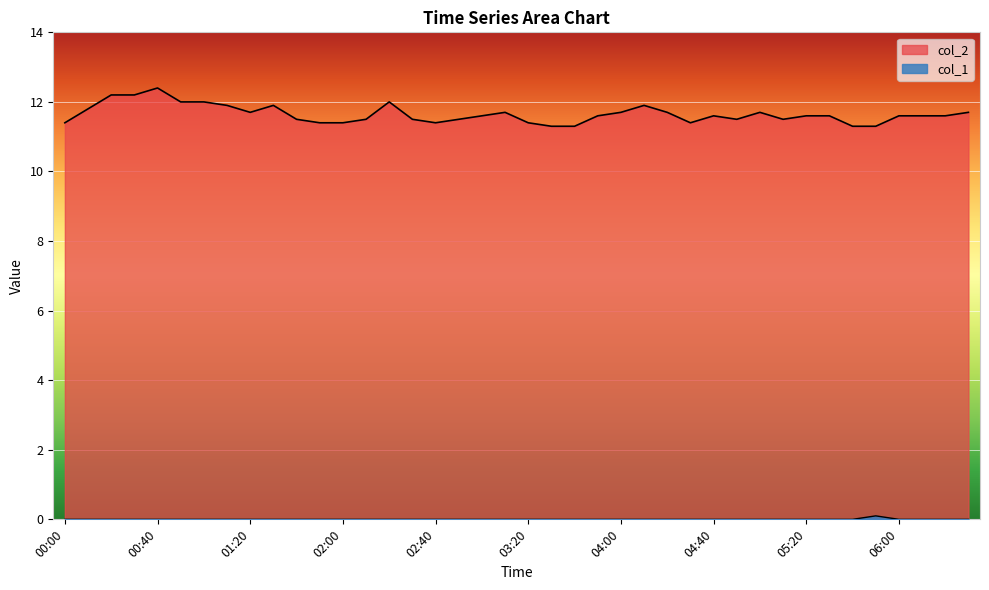

Which series changed the most between 01:40 and 05:40?

col_2